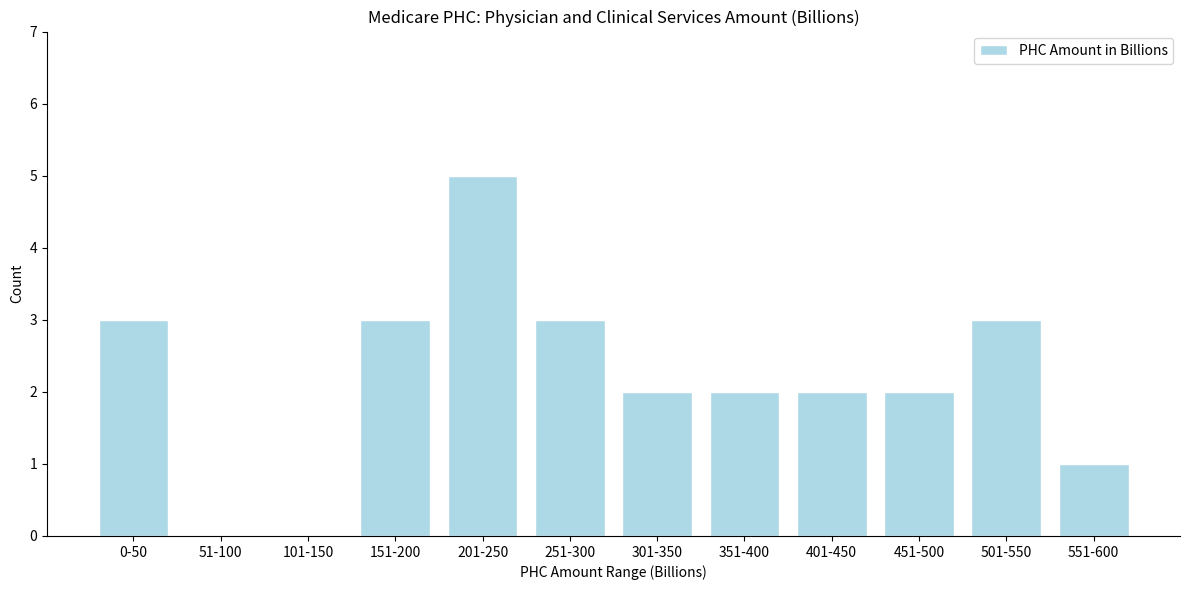

Reading left to right, extract all data points from this chart.

0-50=3	51-100=0	101-150=0	151-200=3	201-250=5	251-300=3	301-350=2	351-400=2	401-450=2	451-500=2	501-550=3	551-600=1